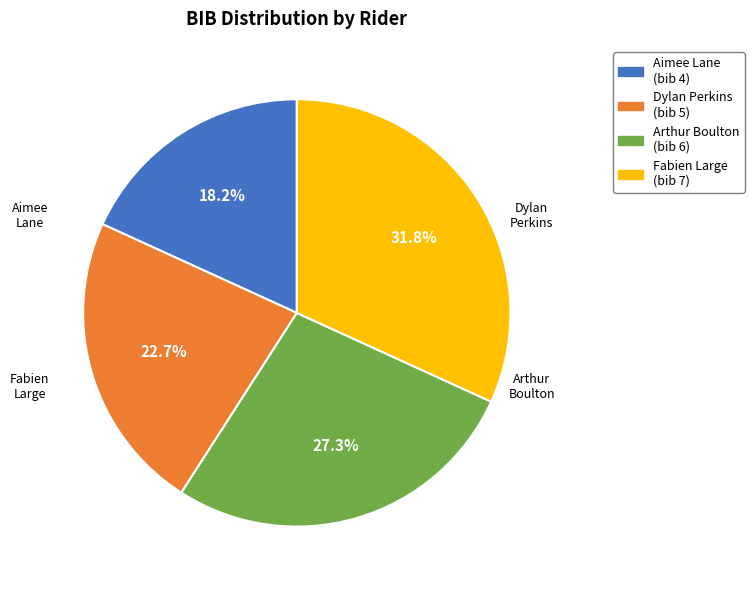

What is the largest slice in the pie chart?

Fabien Large